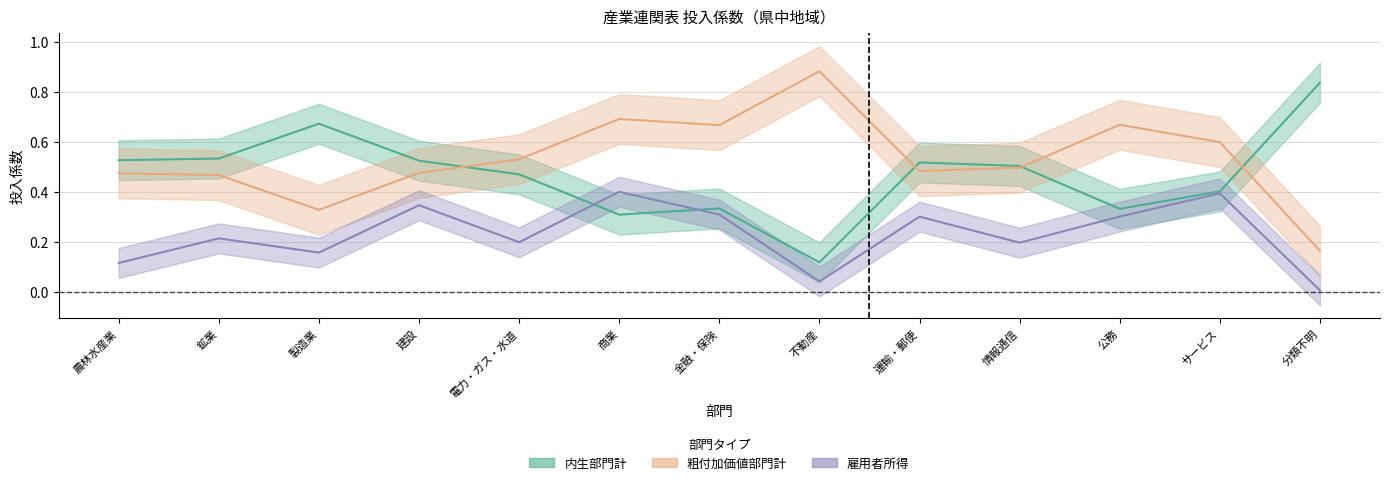

Where is the first local minimum for 粗付加価値部門計?

製造業